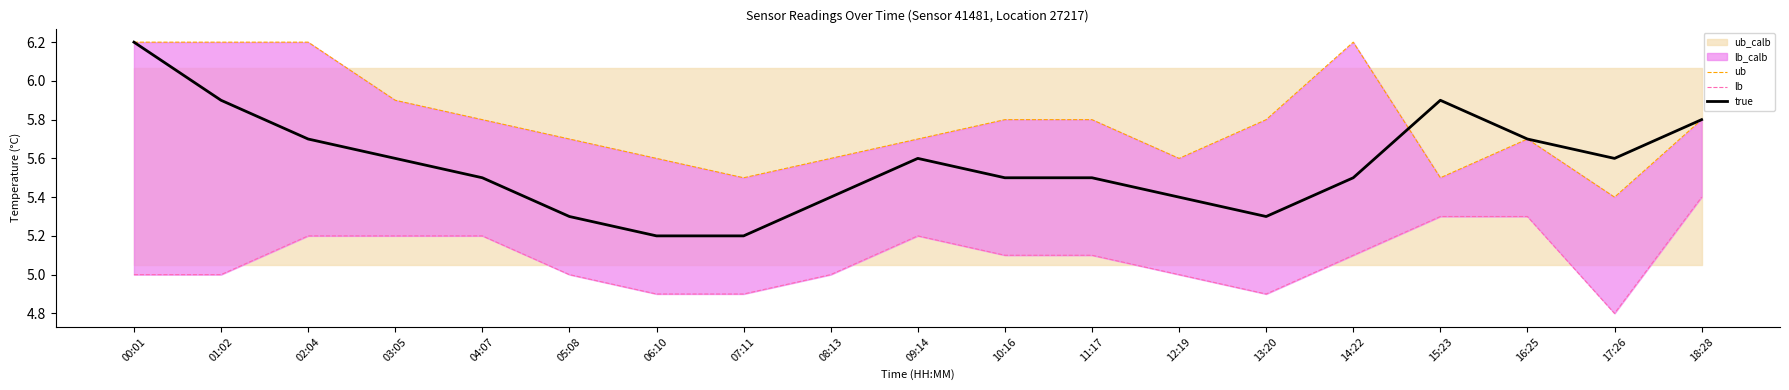

Is it true that ub equals 5.8 at 18:28?

True